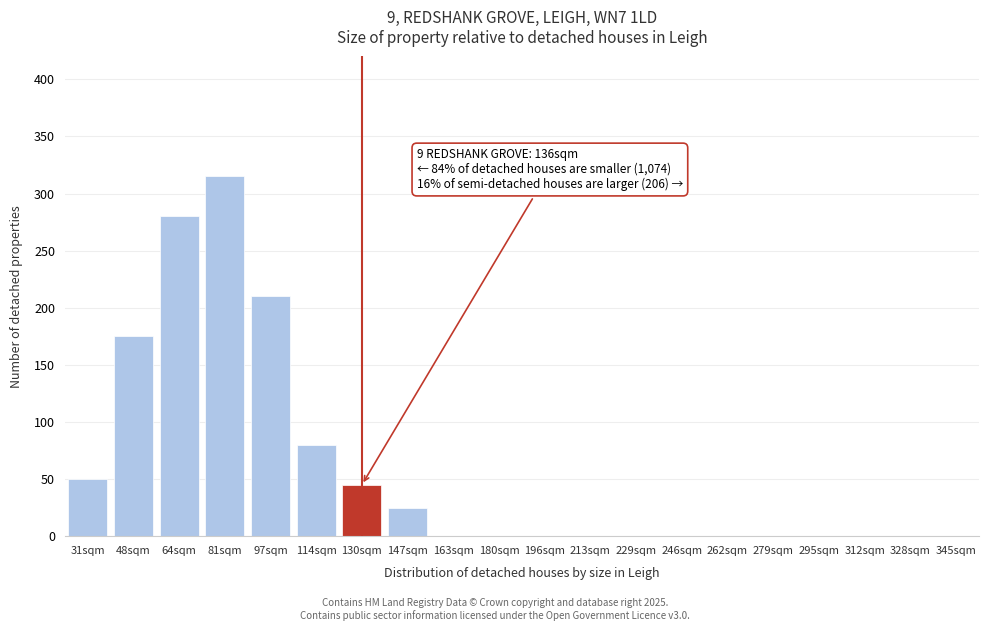

Reading left to right, extract all data points from this chart.

31sqm=50	48sqm=175	64sqm=280	81sqm=315	97sqm=210	114sqm=80	130sqm=45	147sqm=25	163sqm=0	180sqm=0	196sqm=0	213sqm=0	229sqm=0	246sqm=0	262sqm=0	279sqm=0	295sqm=0	312sqm=0	328sqm=0	345sqm=0